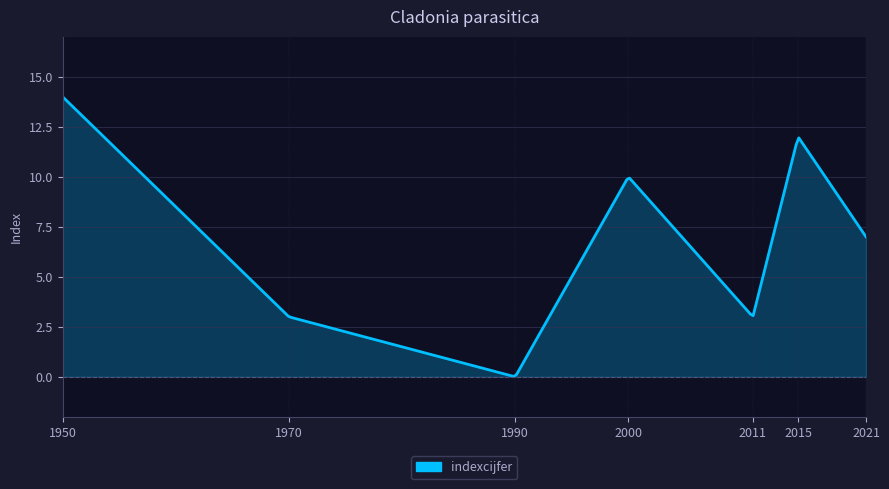

What is the greatest value displayed?

14.0